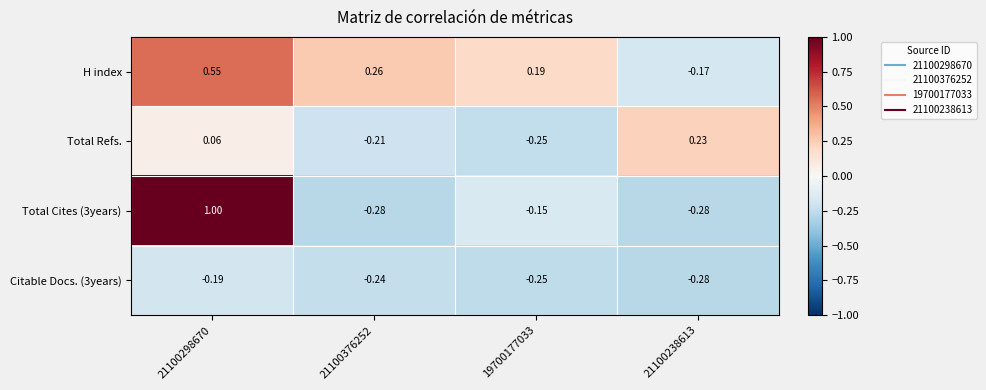

Is the value of Citable Docs. (3years) at 21100238613 greater than the value of H index at 19700177033?

No